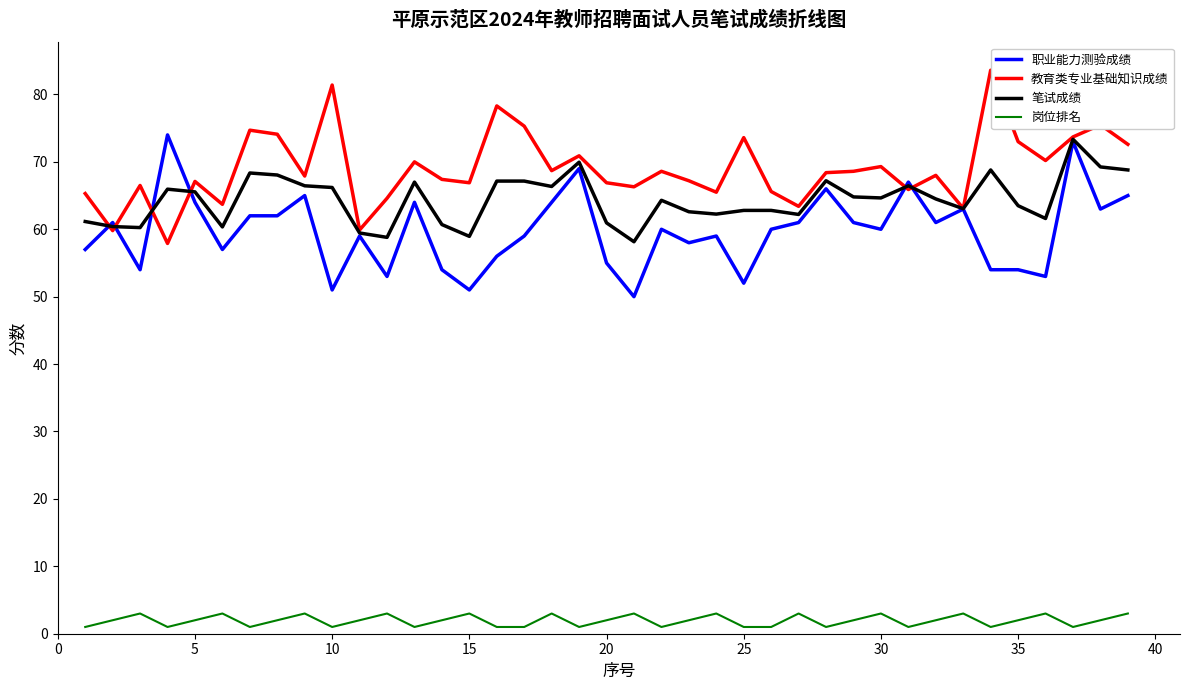

True or false: 职业能力测验成绩 and 岗位排名 intersect in this chart.

False